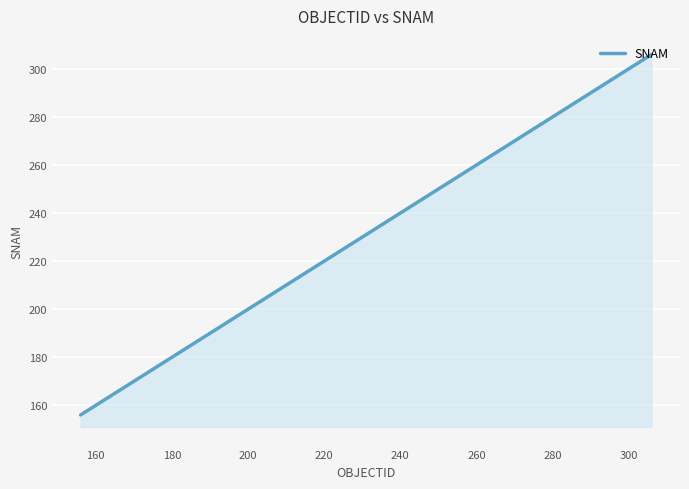

What is the maximum value shown in the chart?

306